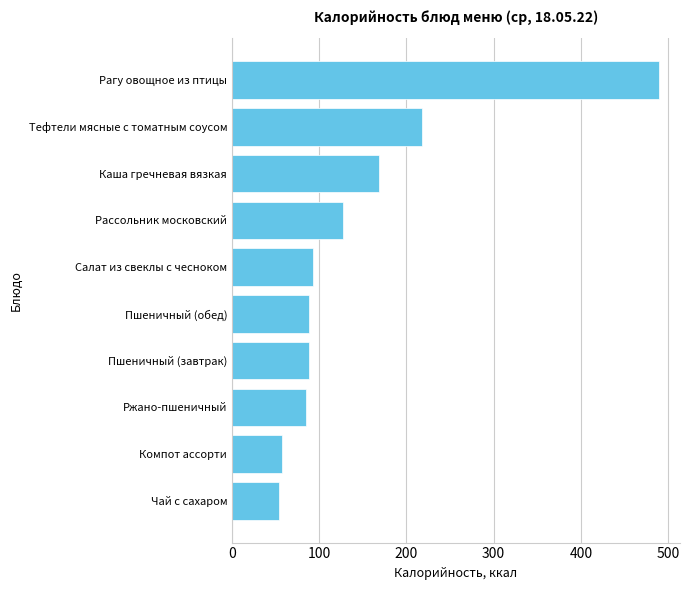

What is the sum of all values?

1467.6